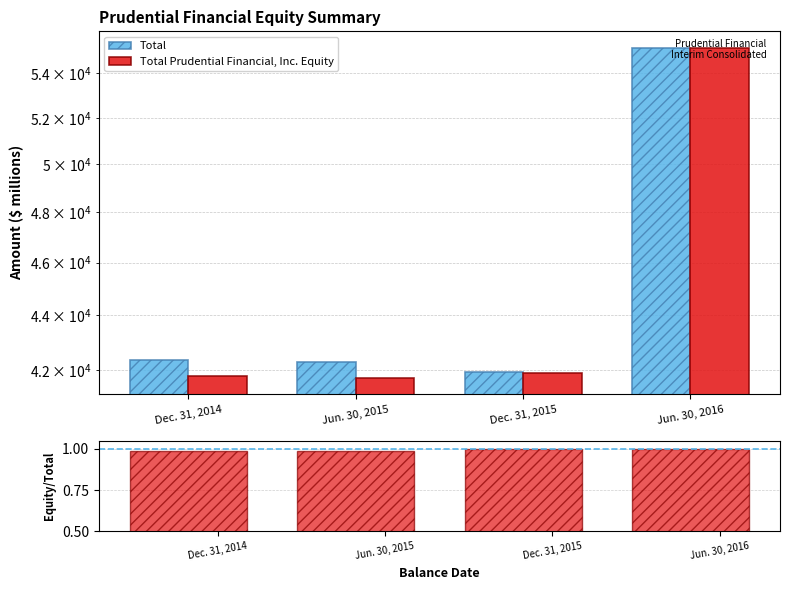

What is the value of the Total Prudential Financial, Inc. Equity bar at the 4th from the left?

55149.0